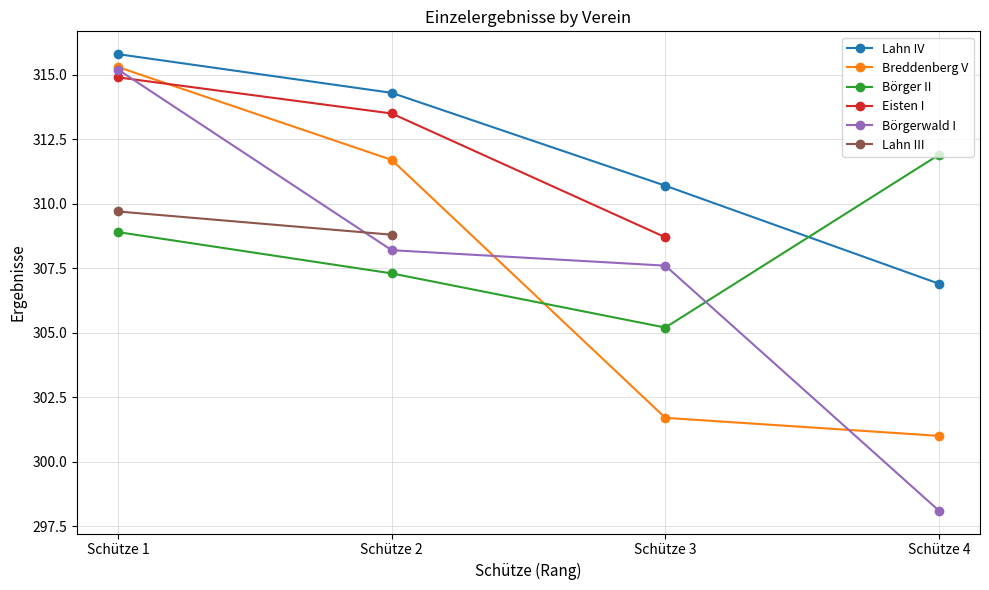

What is the value of the Lahn III point at the 1st from the left?

309.7